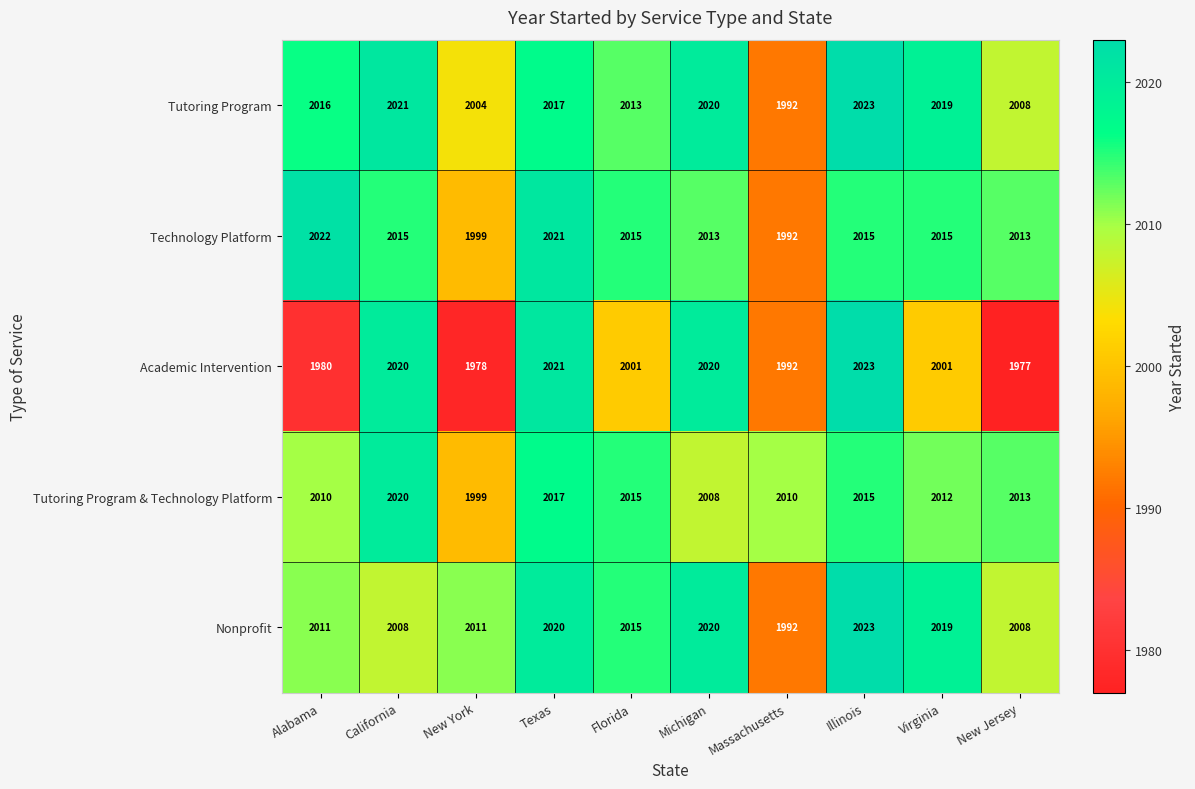

What is the total value across all series at Florida?

10059